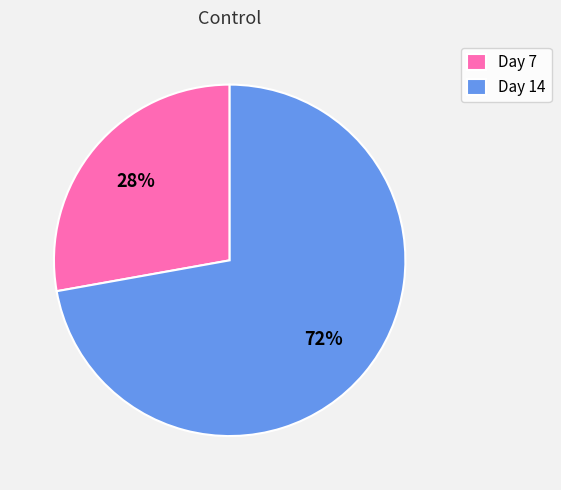

Rank the categories by value from lowest to highest.

Day 7, Day 14